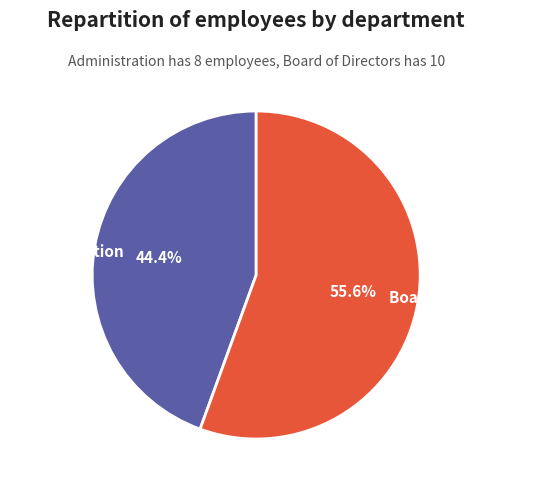

How many slices are in this pie chart?

2